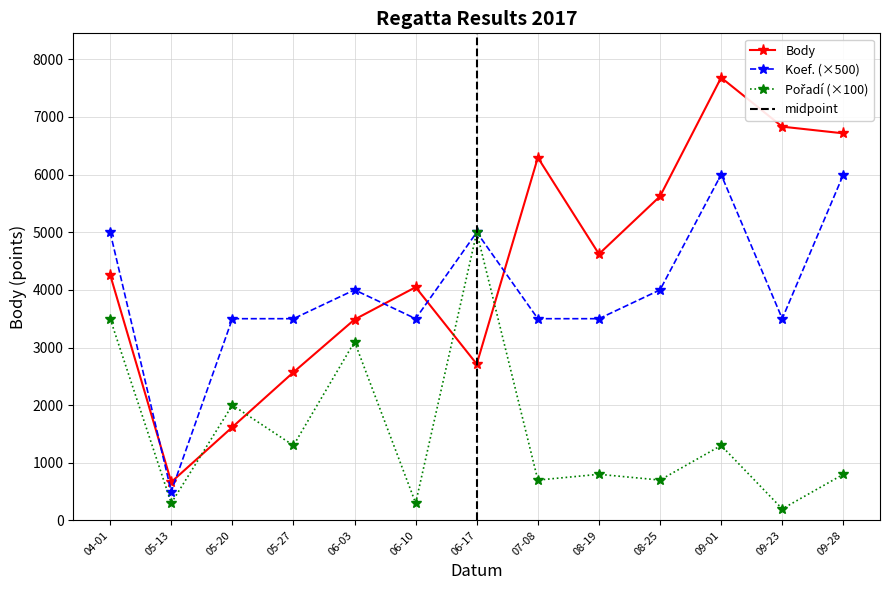

What is the maximum value for Koef.?

6000